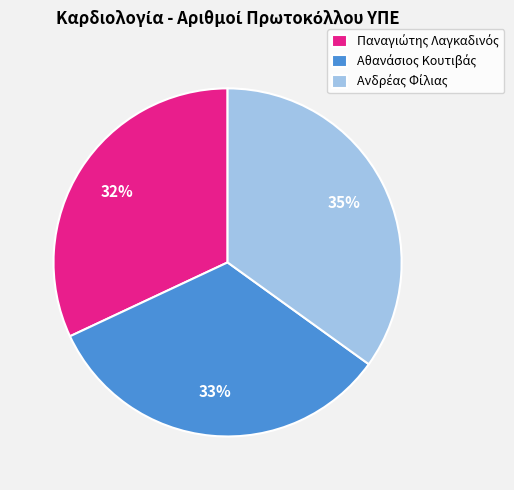

Is there any slice that represents more than half of the pie?

No